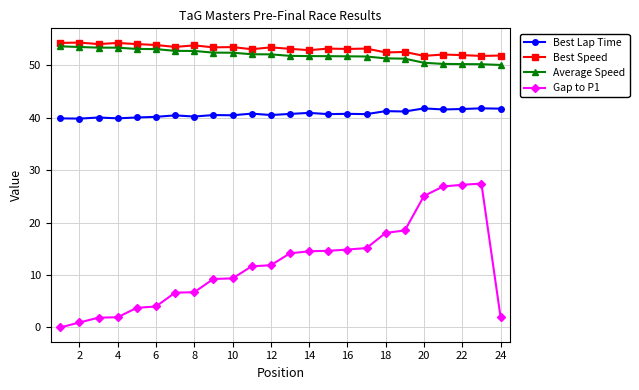

Which series has the largest range (max minus min)?

Gap to P1